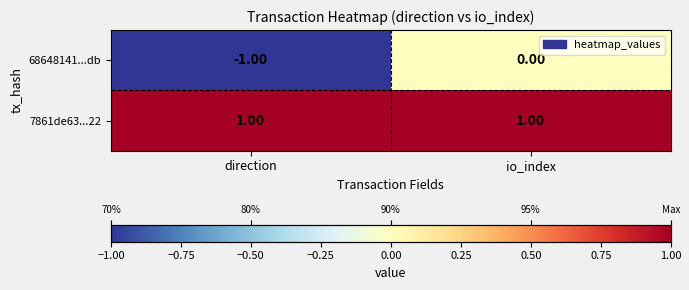

Which series has the largest range (max minus min)?

68648141...db